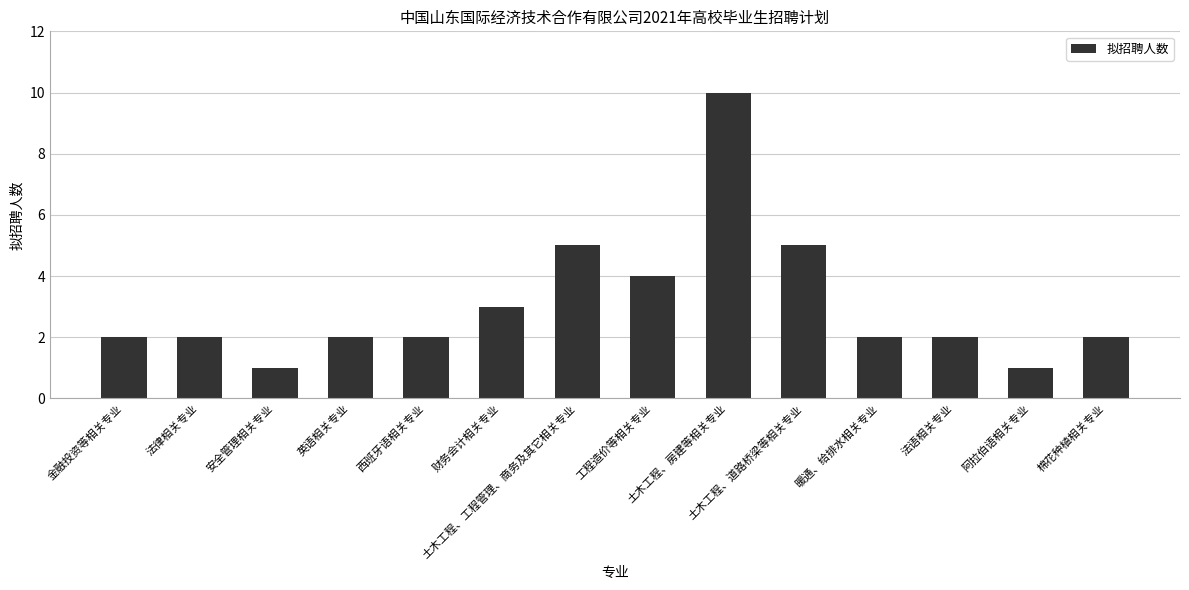

What is the value of the 13th bar from the left?

1